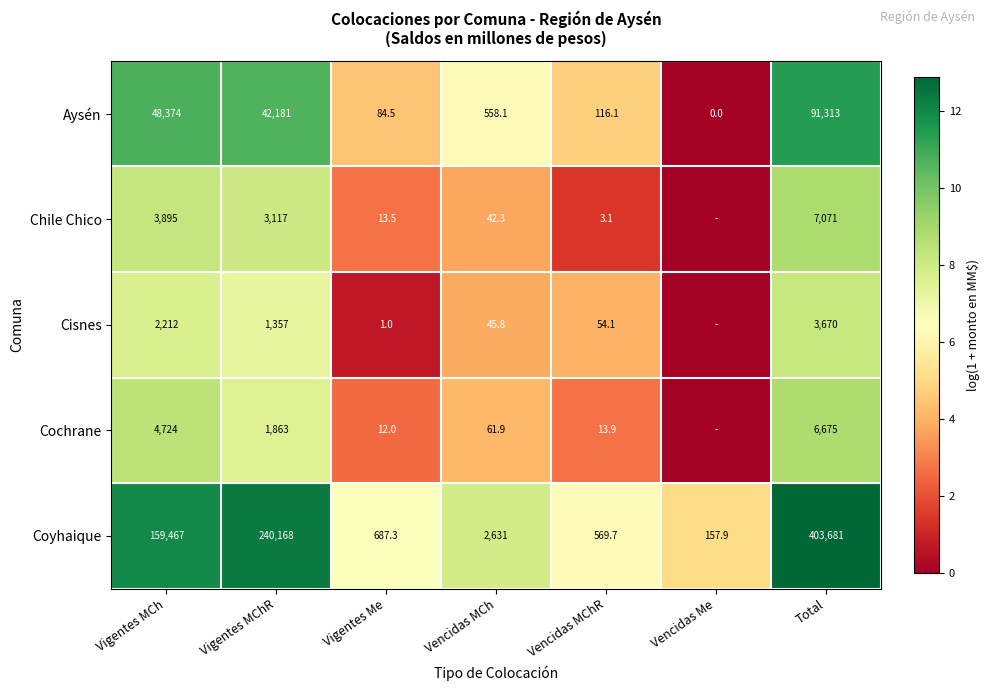

How many distinct data groups are displayed?

5